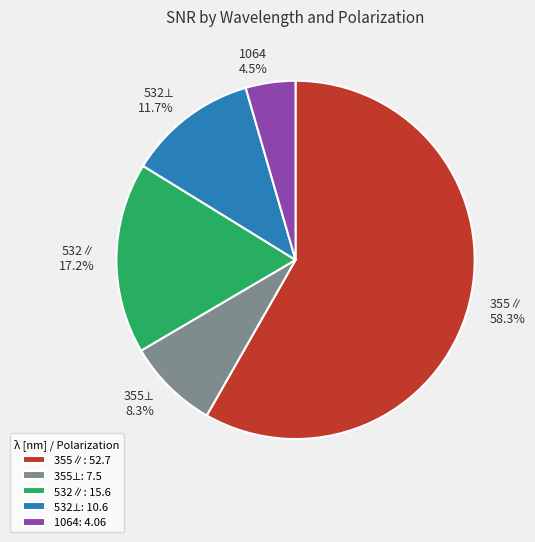

Which slice is the largest?

355∥